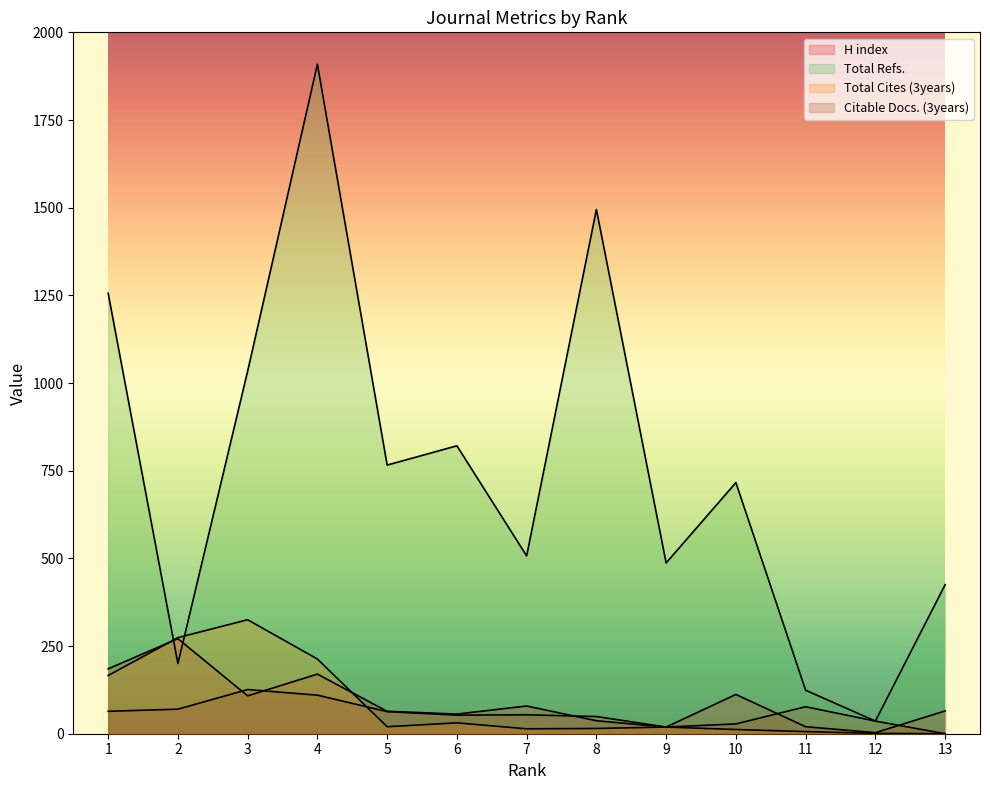

What is the difference between the Total Cites (3years) values at 2 and 5?

254